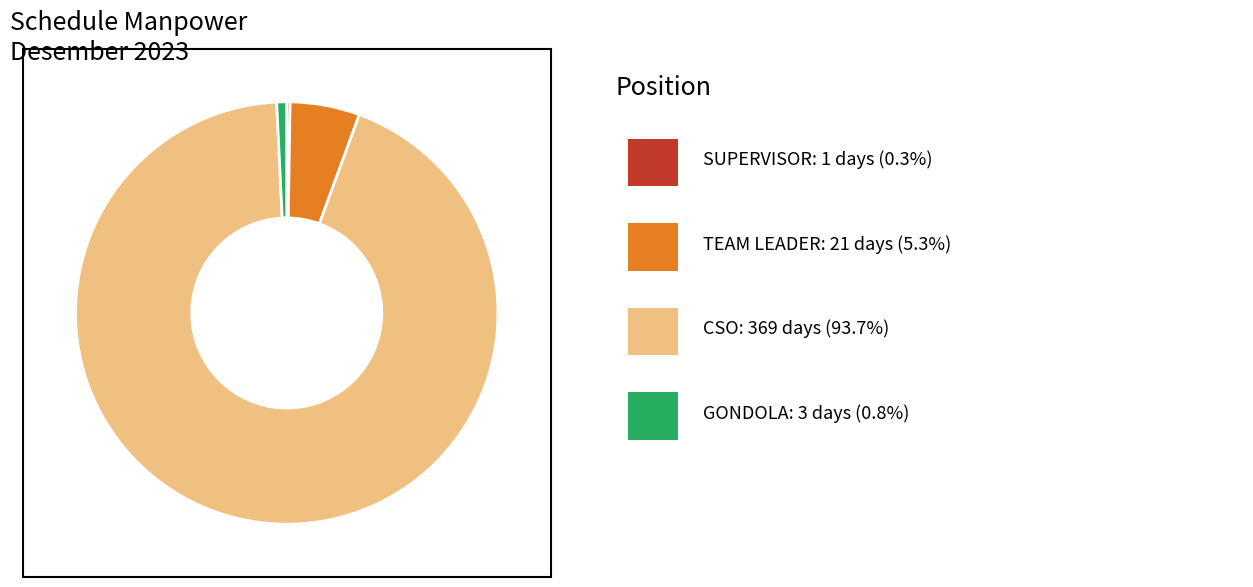

Is there a majority slice in this chart?

Yes